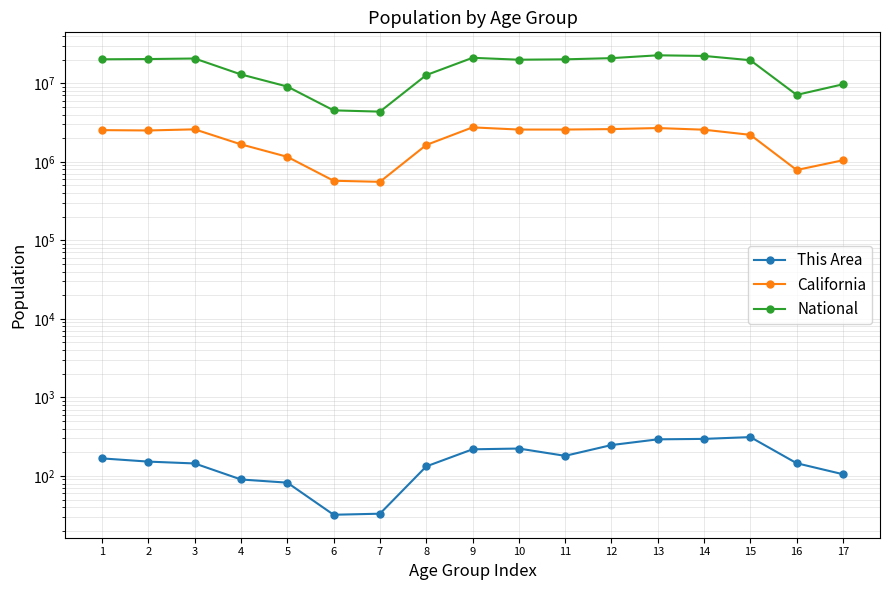

Between 6 and 7, which series saw the biggest shift?

National